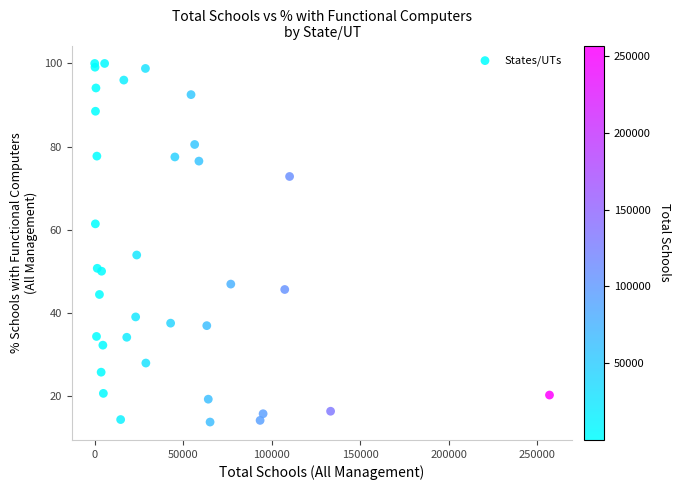

What Y value in the scatter plot is closest to 56?

53.9